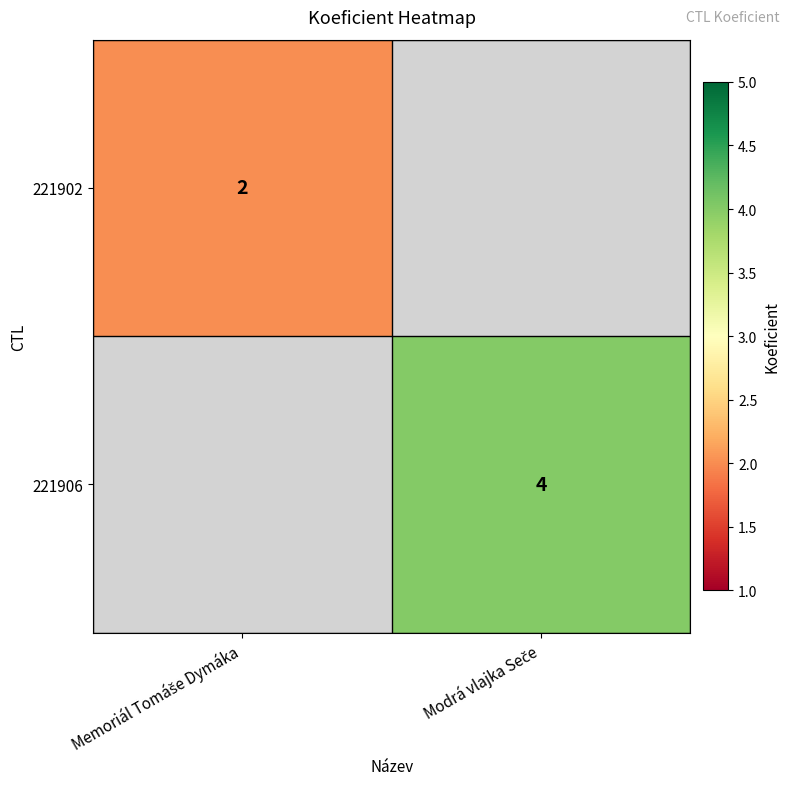

Rank the categories by 221906 value from lowest to highest.

Memoriál Tomáše Dymáka, Modrá vlajka Seče